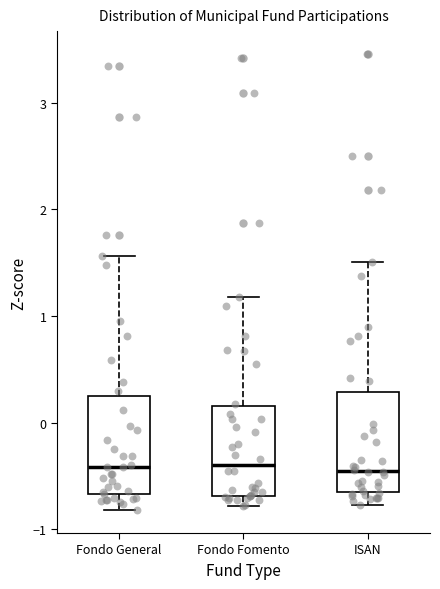

Where is the upper edge of the box for ISAN on the y-axis? The values are not printed on the chart, so give them approximately, as read against the axis.

0.3